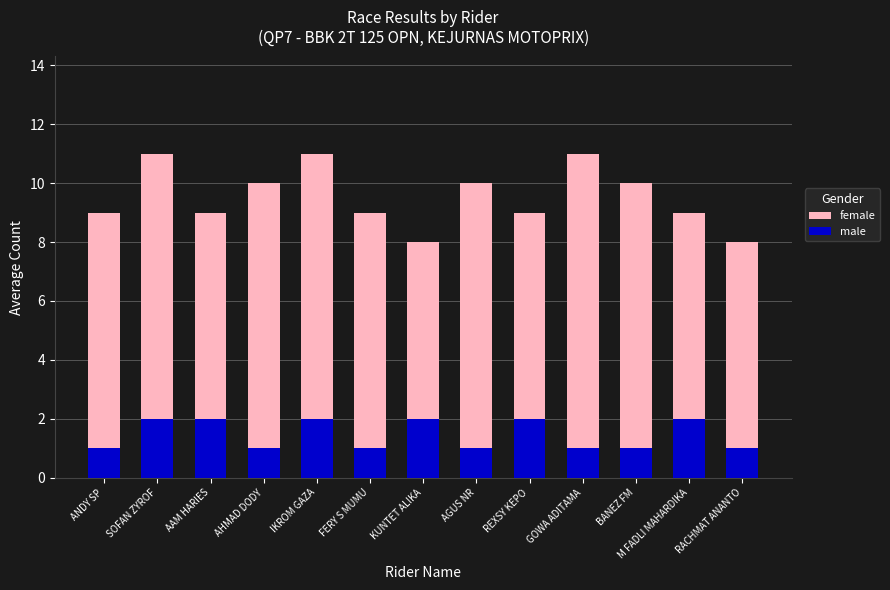

Which series has the largest range (max minus min)?

female